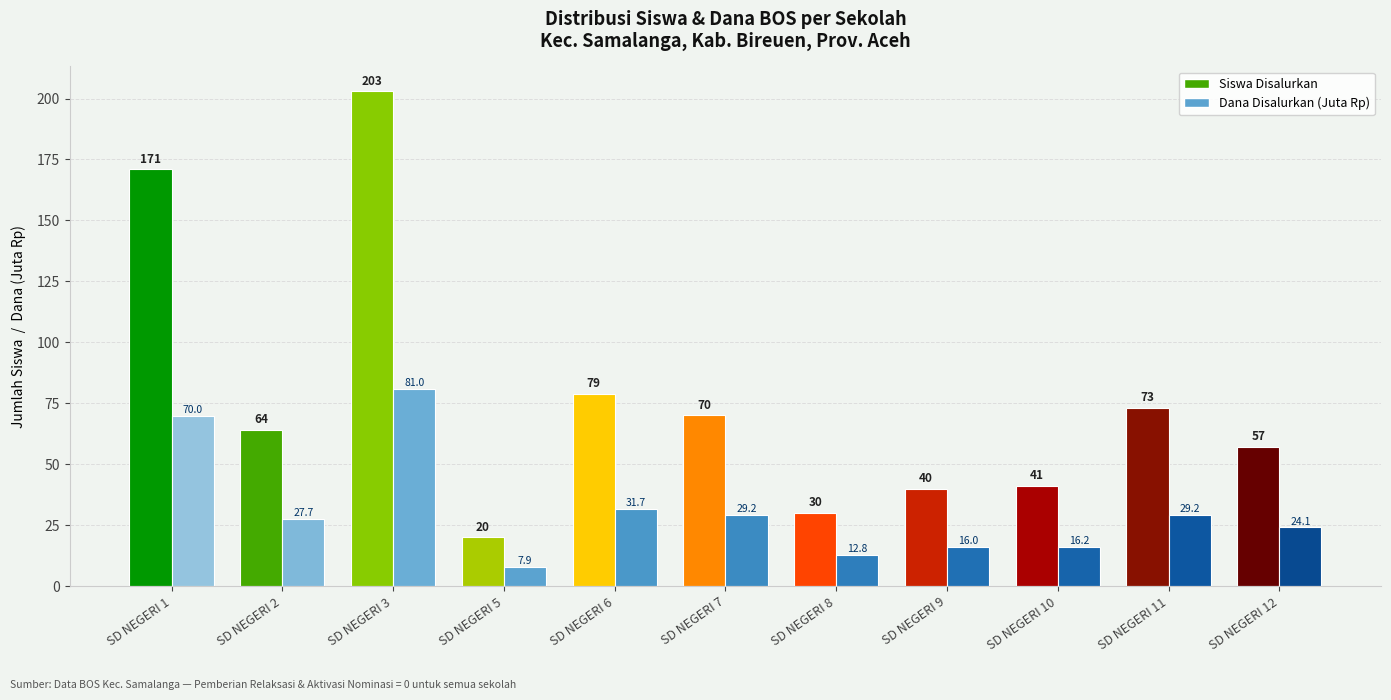

What is the difference between the second highest and minimum values in the Siswa Disalurkan series?

151